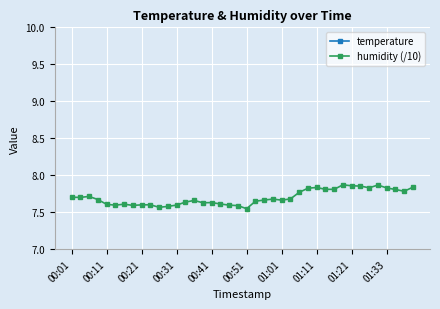

True or false: humidity (/10) has a value of 13.7 at 01:11.

False